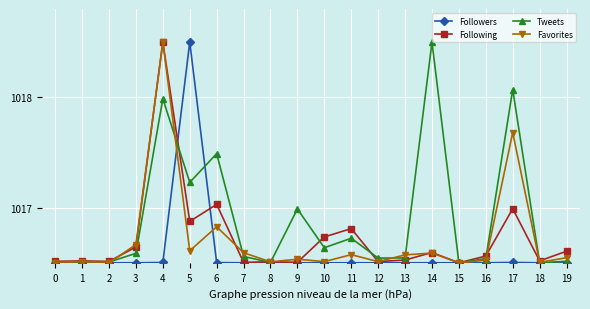

Which series changed the most between 4 and 9?

Following